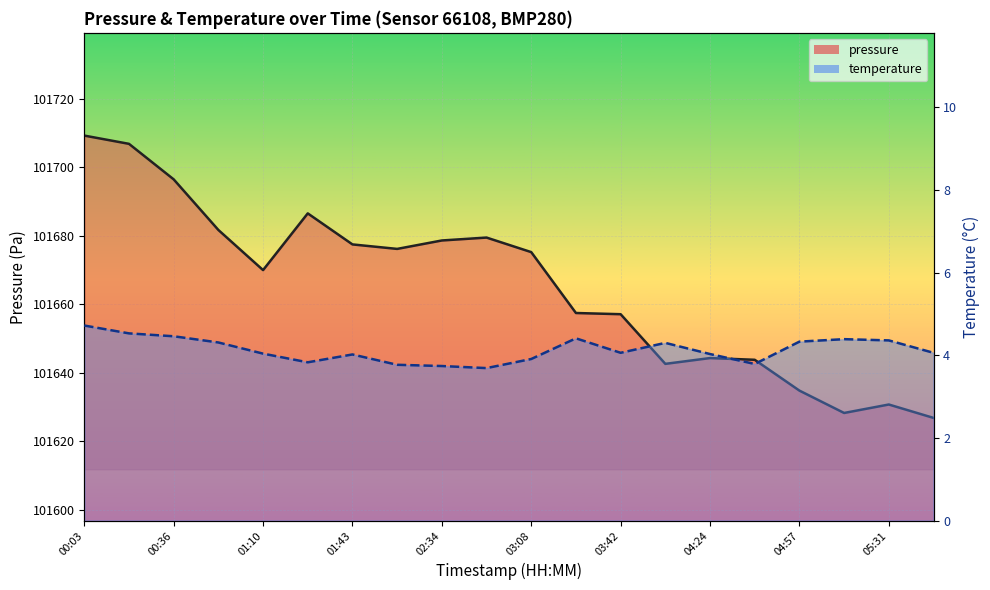

How many values in the temperature line series are below 4?

6